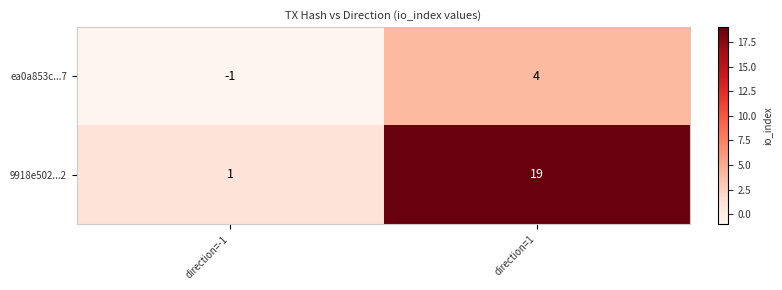

Reading right to left, transcribe all the data shown in this chart.

ea0a853c...7: direction=1=4	direction=-1=-1
9918e502...2: direction=1=19	direction=-1=1